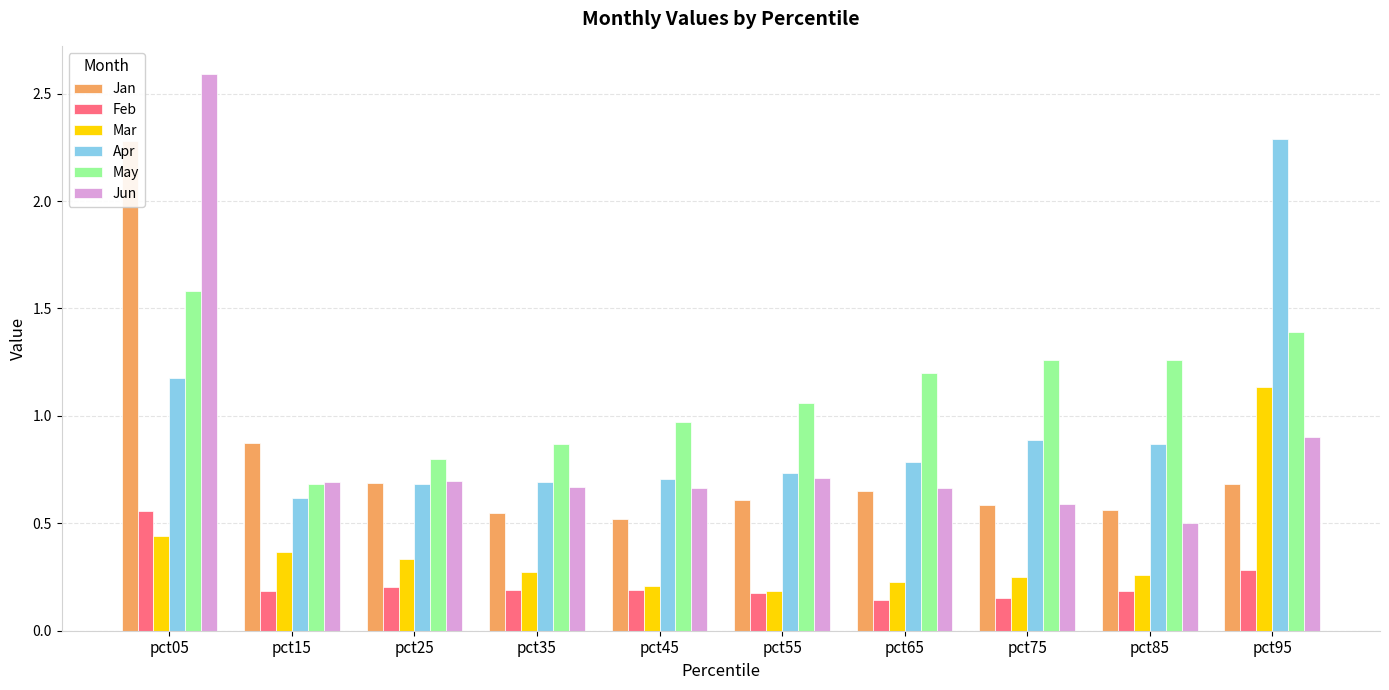

What is the minimum value shown in the chart?

0.1